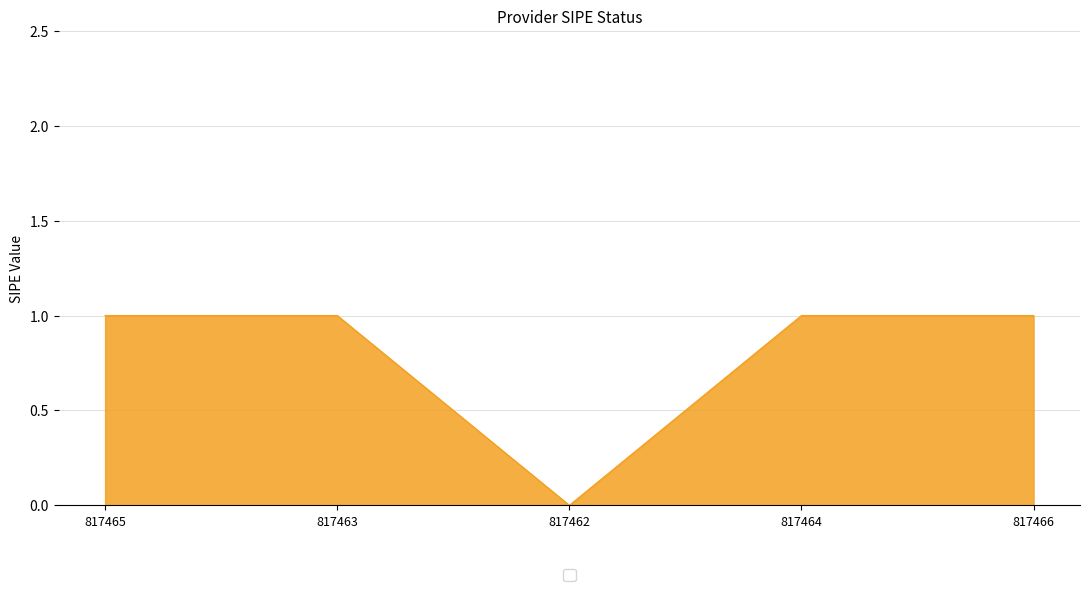

Which category has the lowest value across all series?

817462